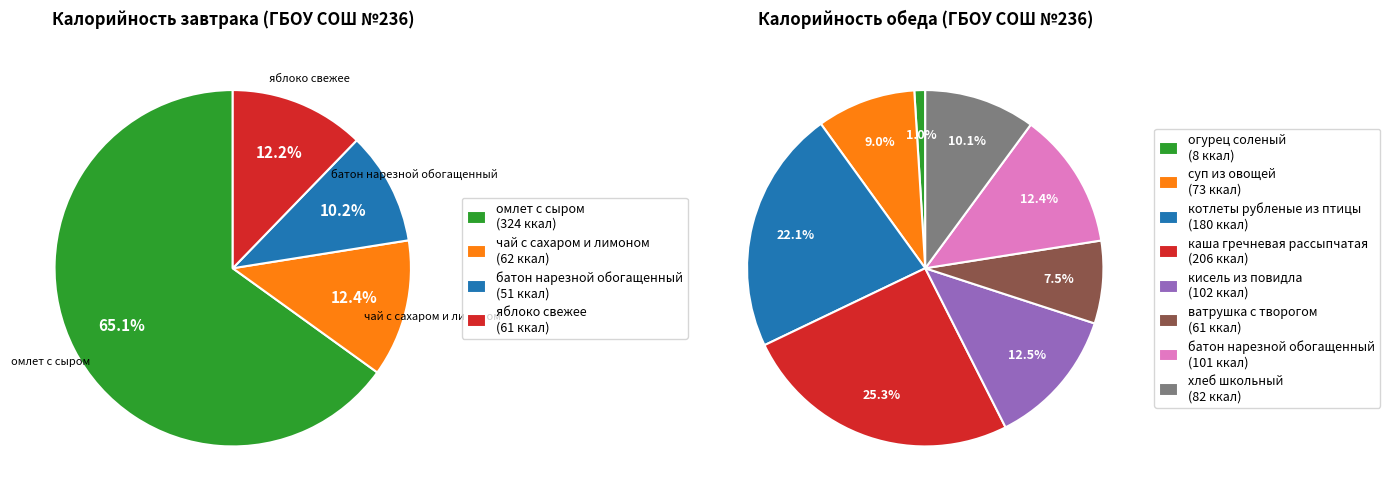

To the nearest percent, what is the combined percentage of омлет с сыром and котлеты рубленые из птицы?

38%